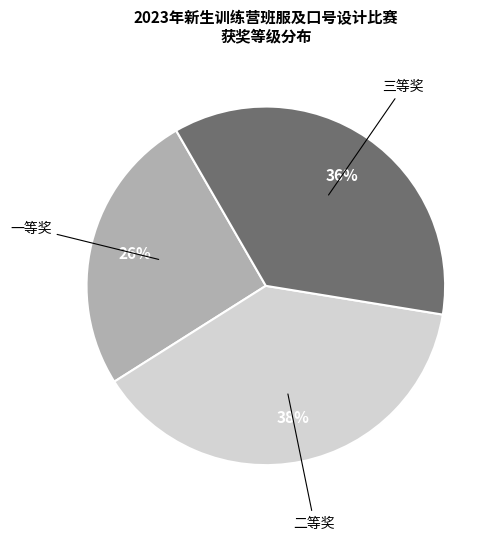

Does any single category account for the majority?

No